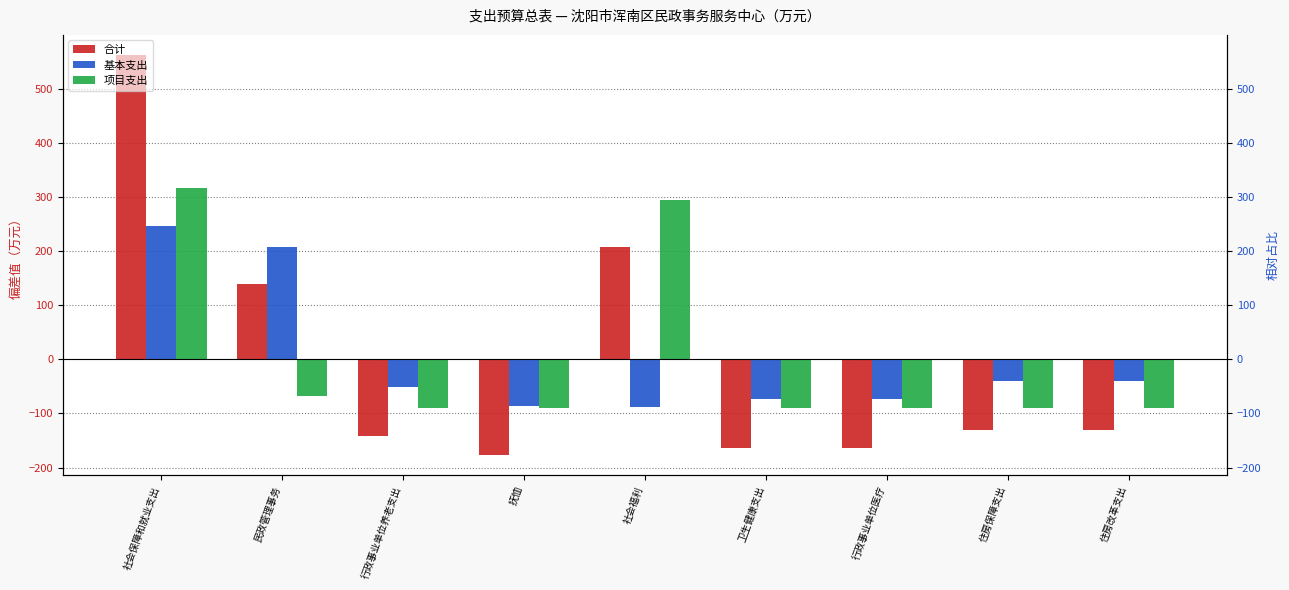

Which has a higher value, 行政事业单位养老支出 or 行政事业单位医疗?

行政事业单位养老支出